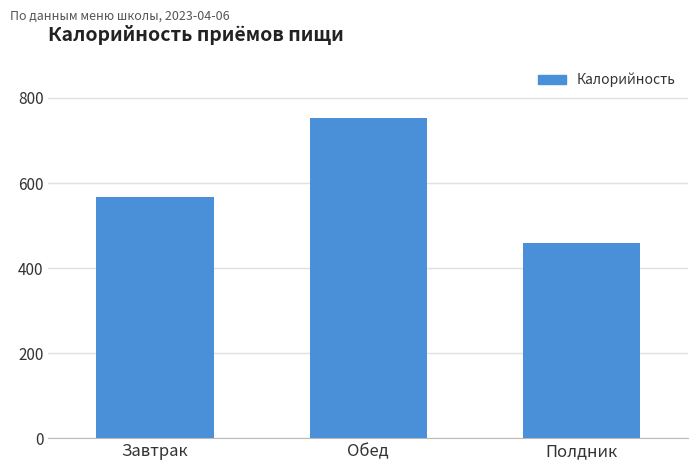

Is it true that the value at Полдник is 765.4?

False